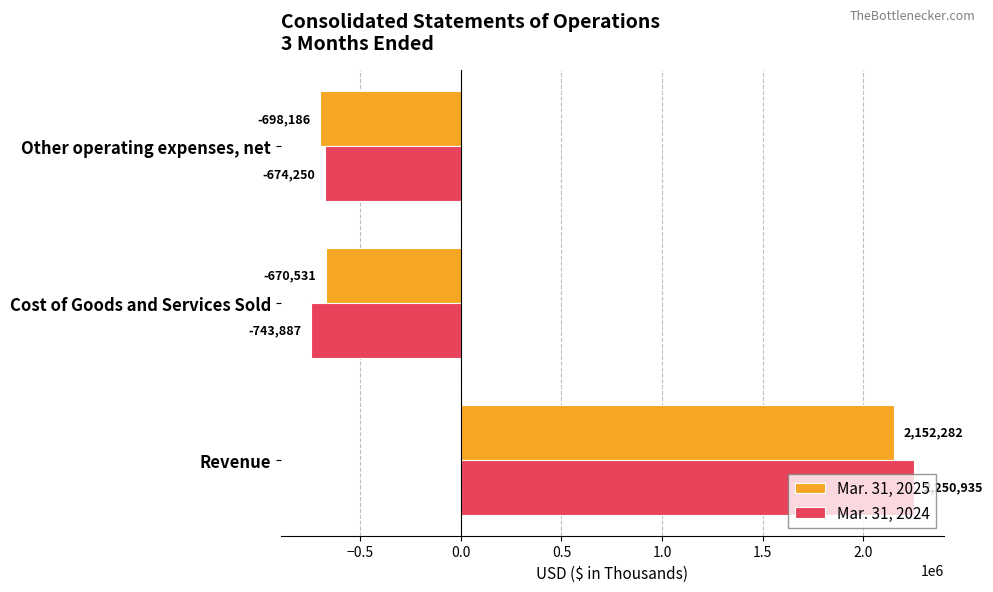

Which series has the largest range (max minus min)?

Mar. 31, 2024